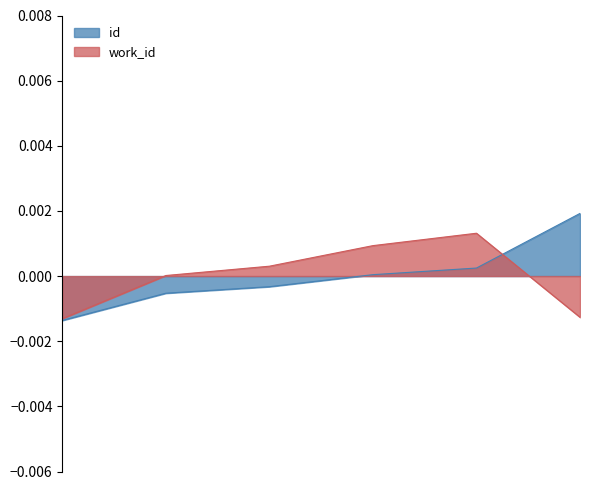

How many lines are shown in the chart?

2